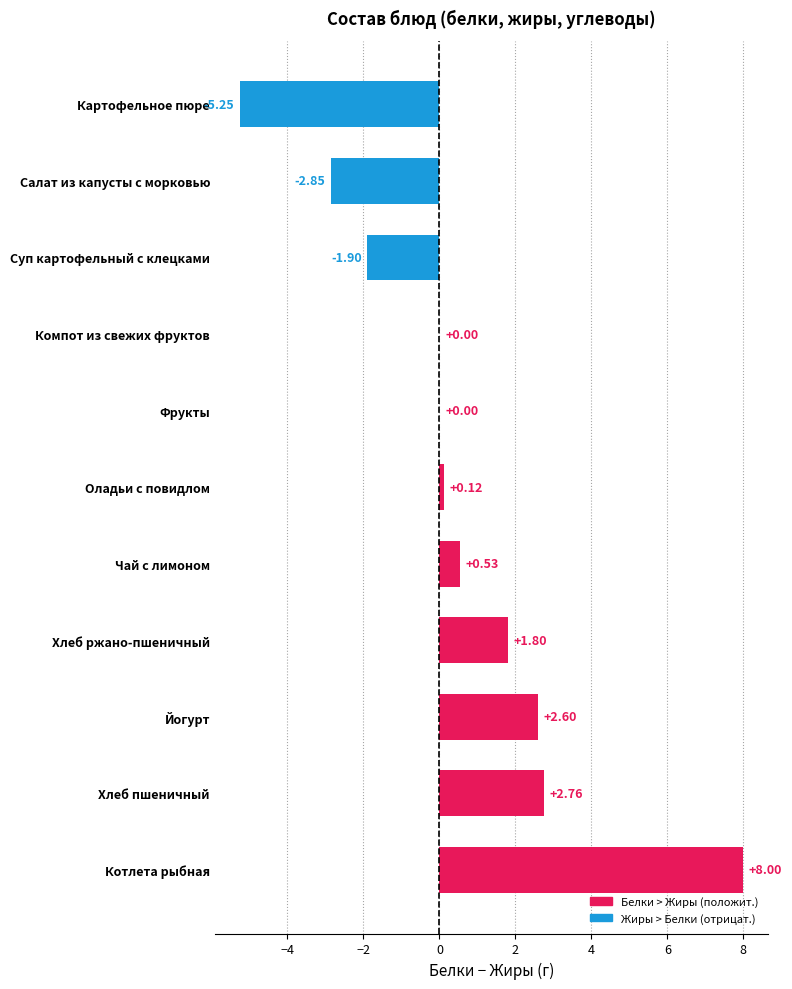

At which label is the value closest to 1?

Чай с лимоном